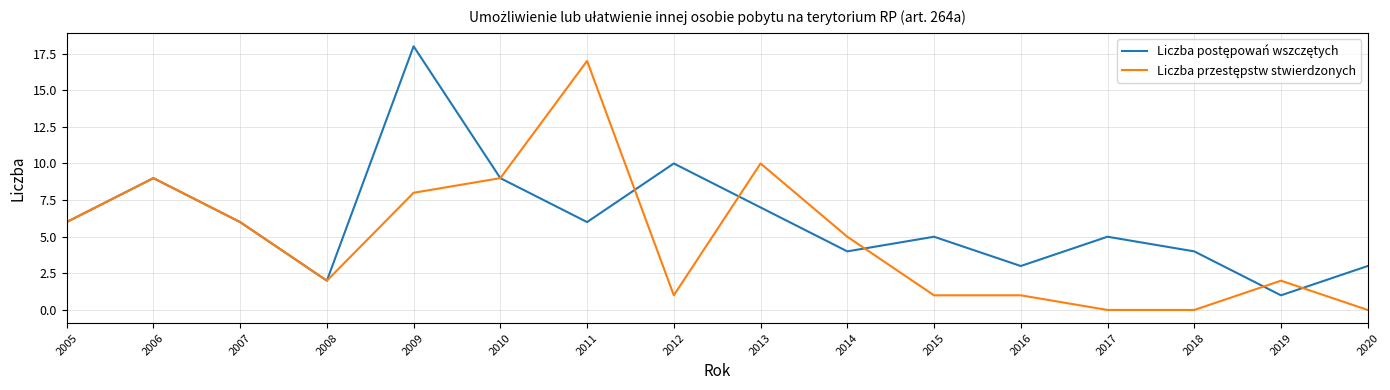

What is the maximum value shown in the chart?

18